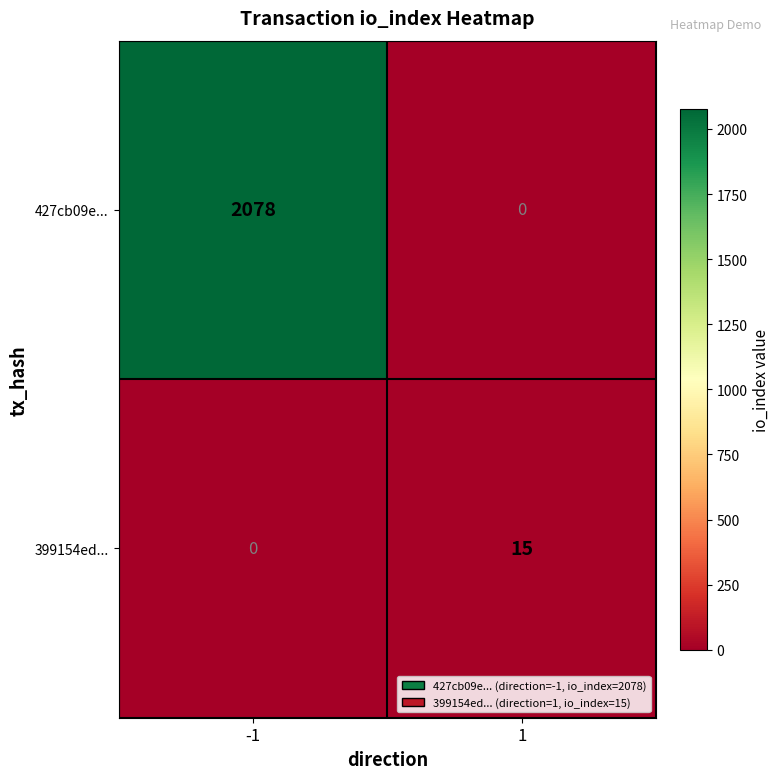

Between -1 and 1, which series saw the biggest shift?

427cb09e...